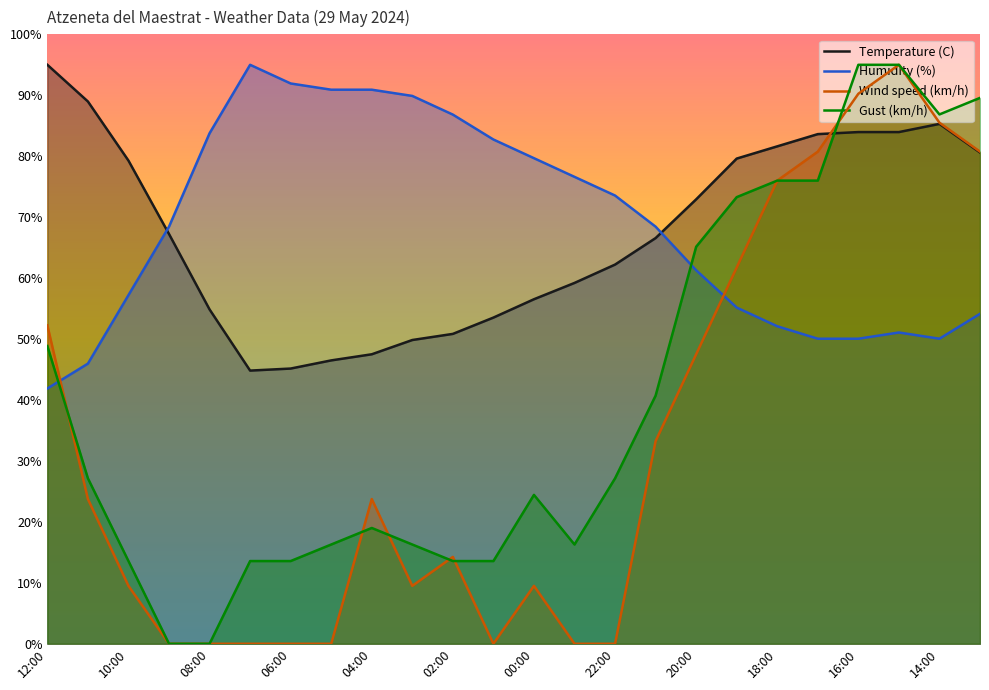

After their last crossing, which series has the higher values: Temperature (C) or Gust (km/h)?

Gust (km/h)